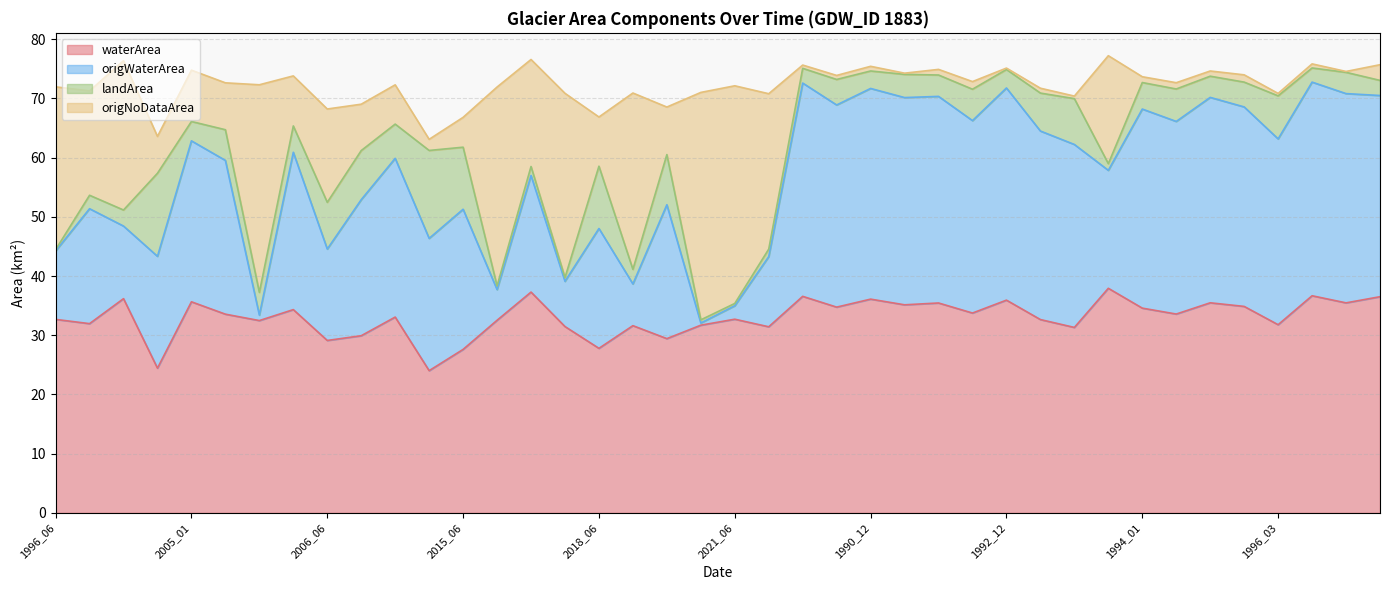

At which category does origWaterArea reach its first local peak?

1998_06